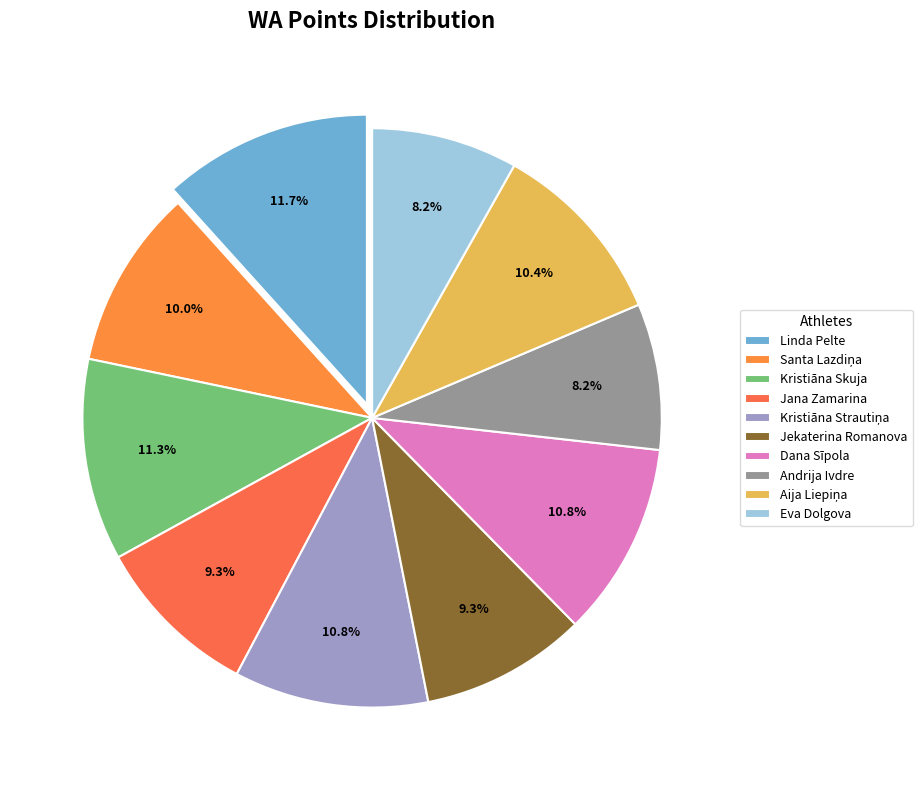

To the nearest percent, what portion does Kristiāna Skuja represent?

11%